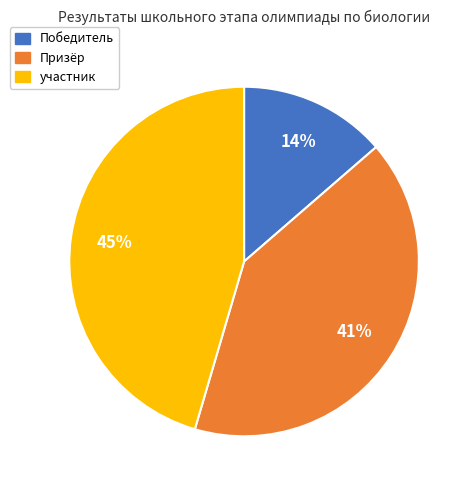

Rank the categories by value from lowest to highest.

Победитель, Призёр, участник